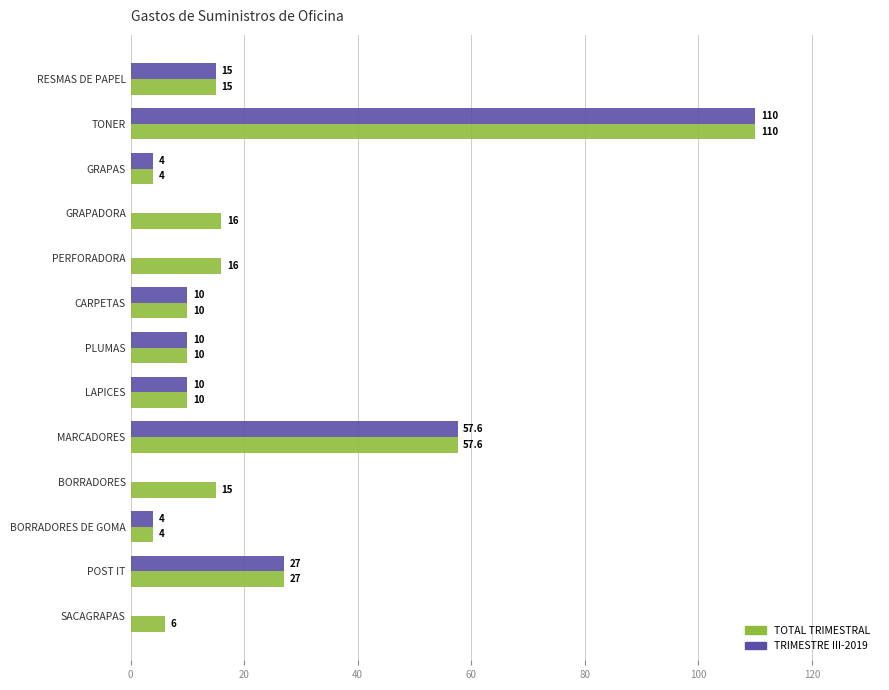

What are all the series names shown in the legend?

TOTAL TRIMESTRAL, TRIMESTRE III-2019